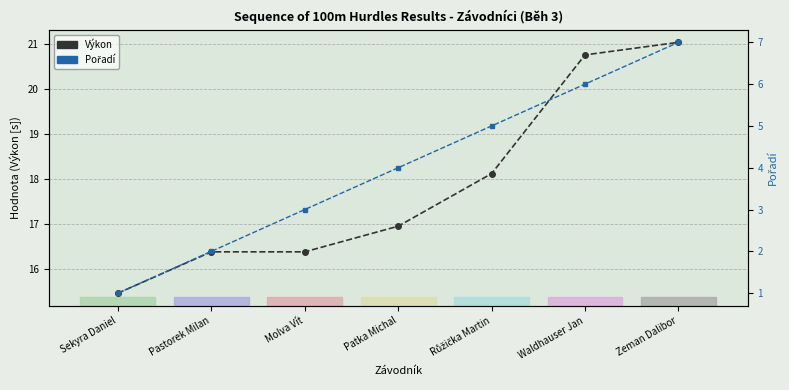

Rank the series by their maximum value, from highest to lowest.

Výkon, Pořadí